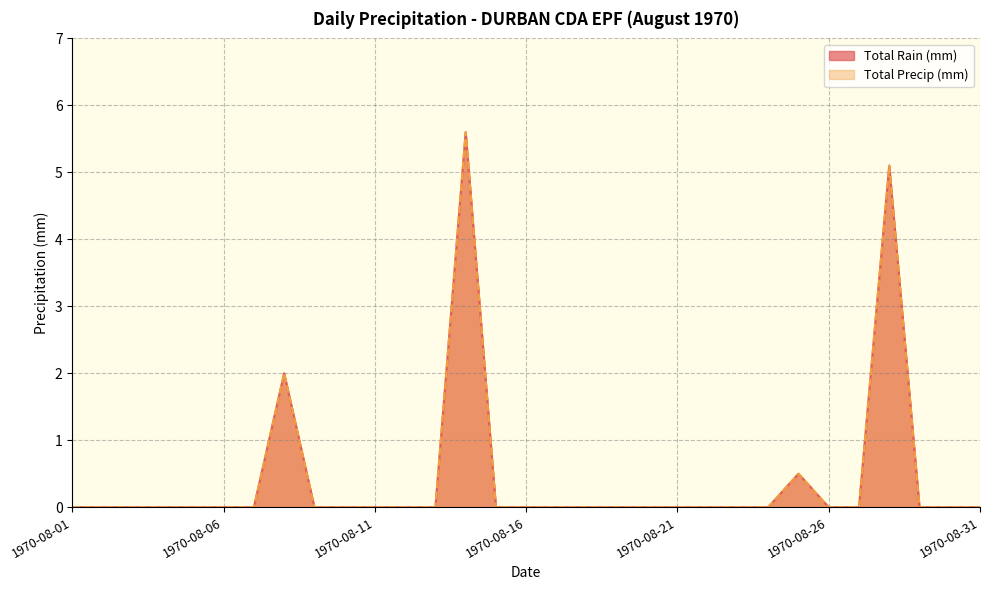

What is the sum of all Total Precip (mm) values?

13.2